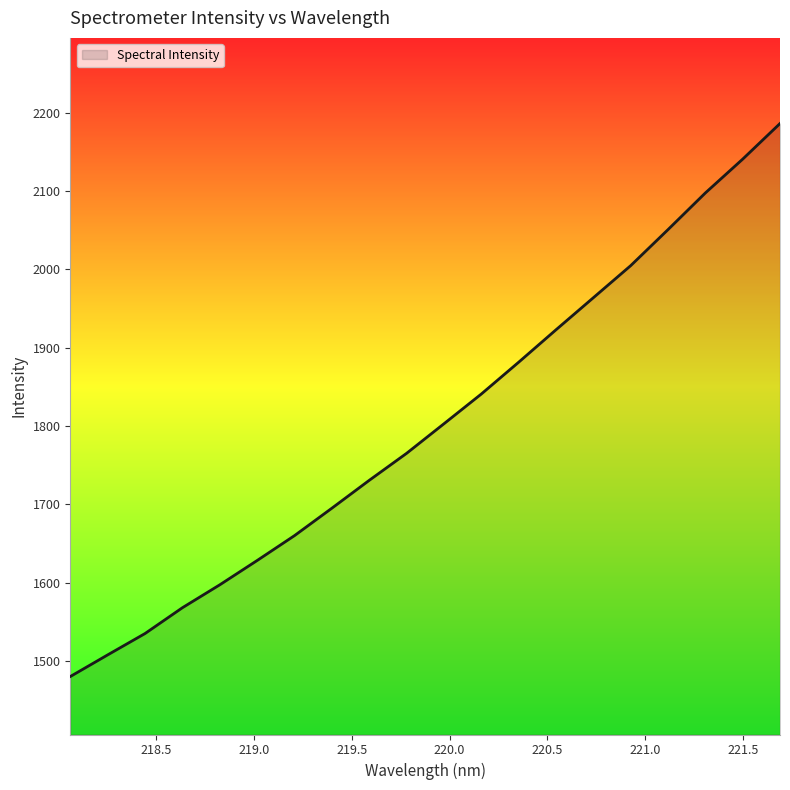

What is the maximum value shown in the chart?

2186.3